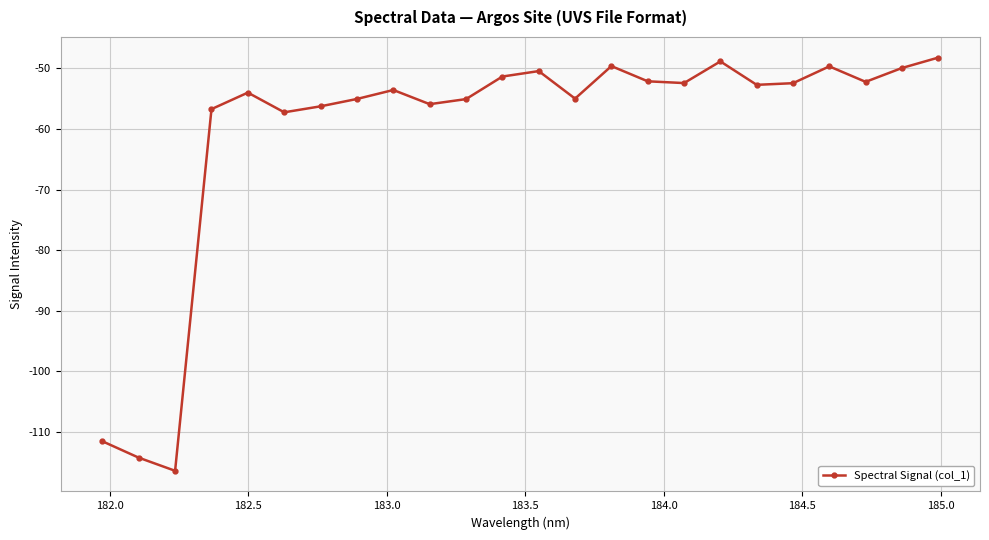

What is the value of the 13th point from the left?

-50.4